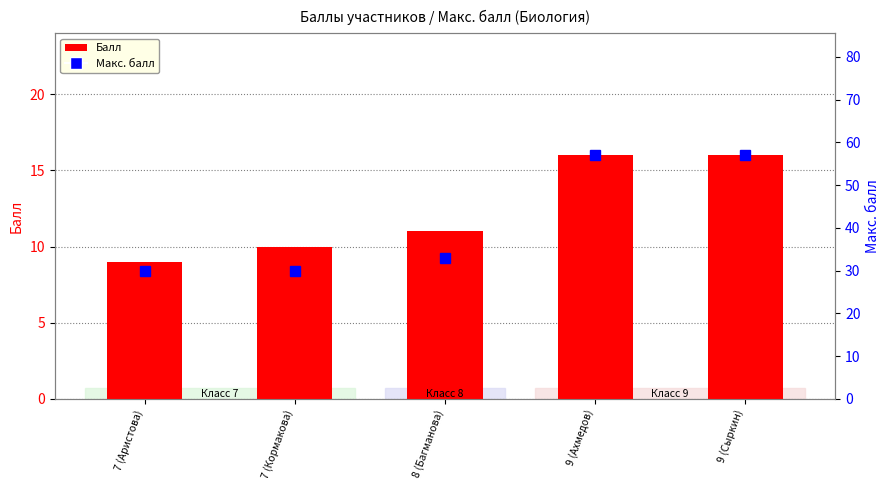

How many data points in Макс. балл are less than 33?

2